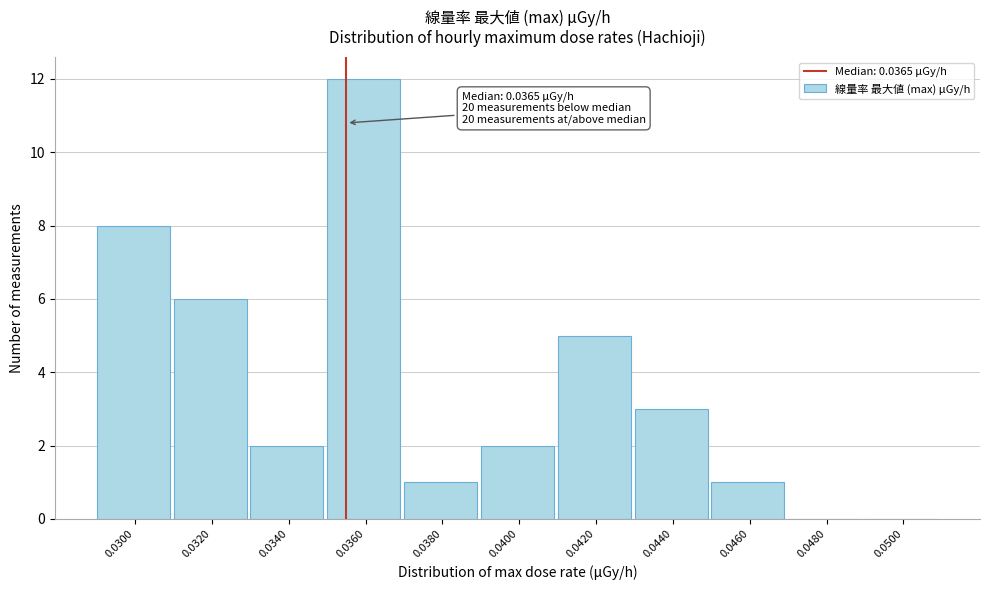

Reading left to right, list all the values displayed in this chart.

0.0300=8	0.0320=6	0.0340=2	0.0360=12	0.0380=1	0.0400=2	0.0420=5	0.0440=3	0.0460=1	0.0480=0	0.0500=0